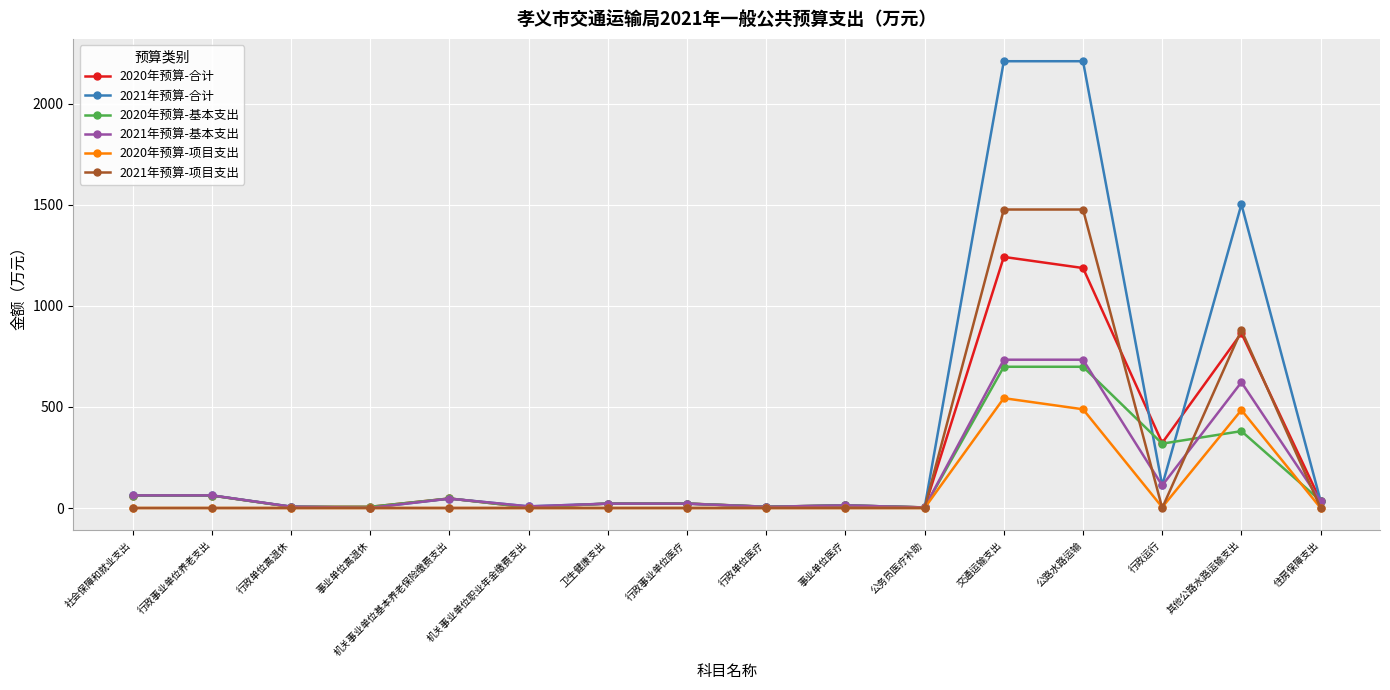

Which series has the largest range (max minus min)?

2021年预算-合计